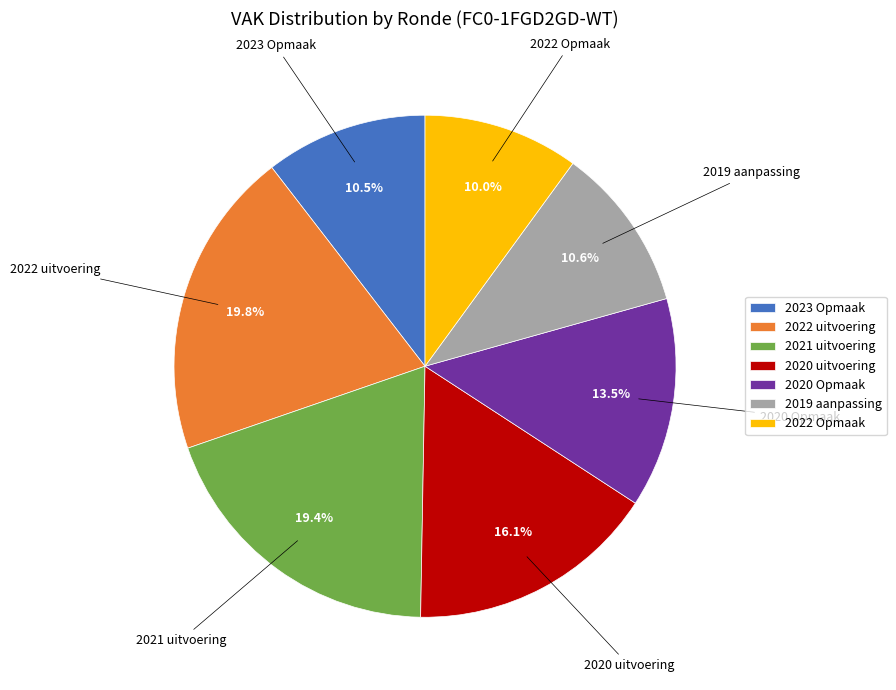

Which has a higher value, 2022 uitvoering or 2019 aanpassing?

2022 uitvoering